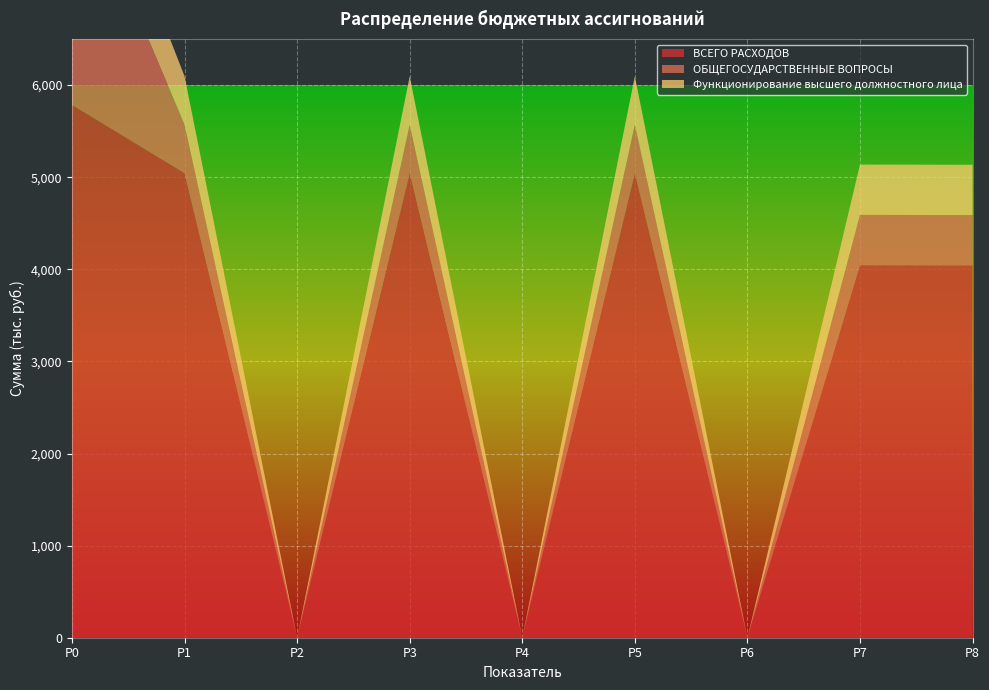

Reading left to right, list all the values displayed in this chart.

ВСЕГО РАСХОДОВ: 5784.6	5044.0	0.0	5044.0	0.0	5044.0	0.0	4044.3	4042.2
ОБЩЕГОСУДАРСТВЕННЫЕ ВОПРОСЫ: 2682.1	525.9	0.0	525.9	0.0	525.9	0.0	546.4	546.4
Функционирование высшего должностного лица: 762.8	525.9	0.0	525.9	0.0	525.9	0.0	546.4	546.4